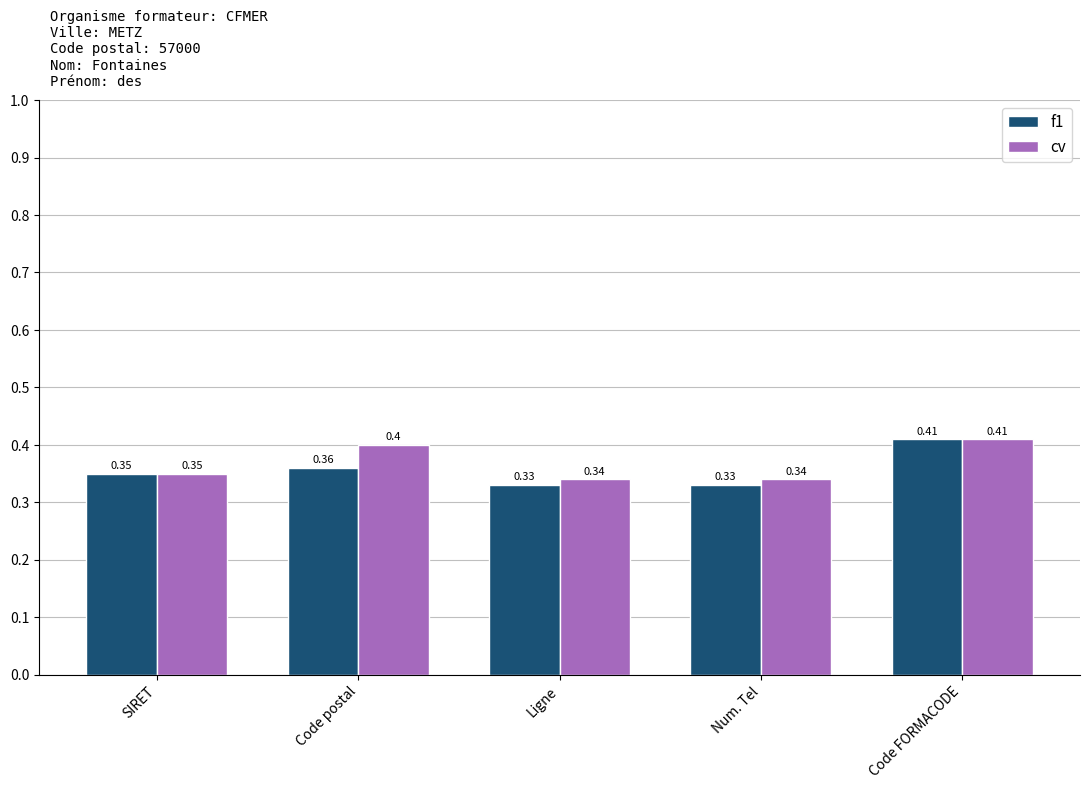

List the series in order of their overall mean, lowest first.

f1, cv